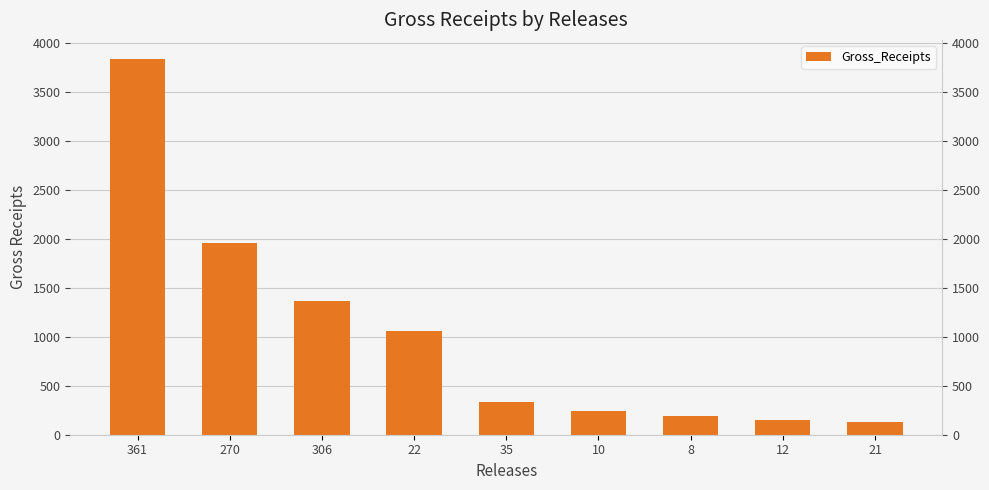

Reading right to left, transcribe all the data shown in this chart.

125	154	188	241	334	1064	1371	1962	3844